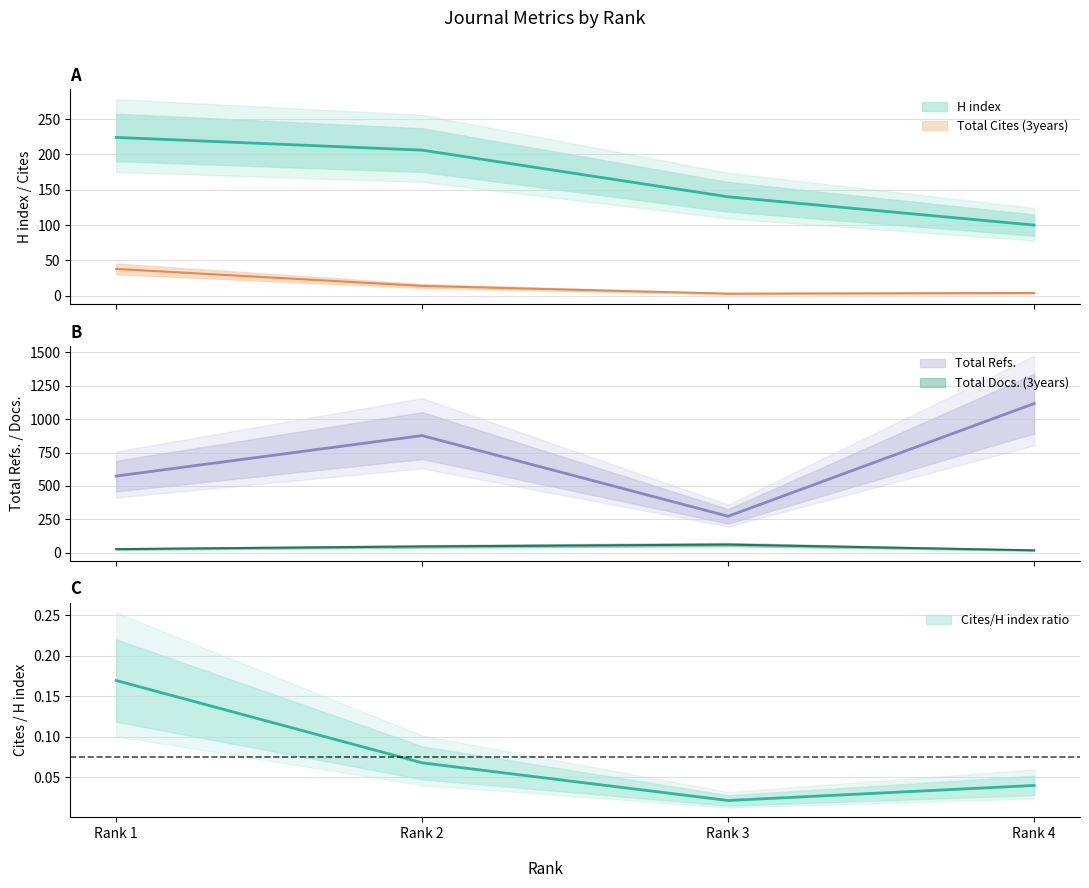

How many values in the H index series are below 206?

2